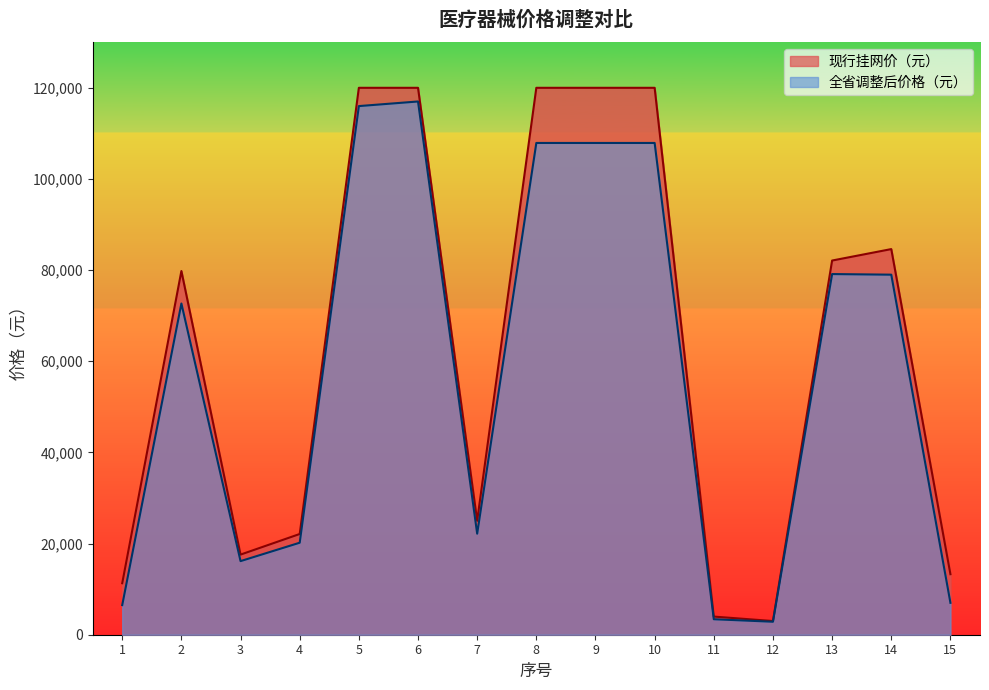

List the labels in order of 现行挂网价（元） value, largest first.

5, 6, 8, 9, 10, 14, 13, 2, 7, 4, 3, 15, 1, 11, 12